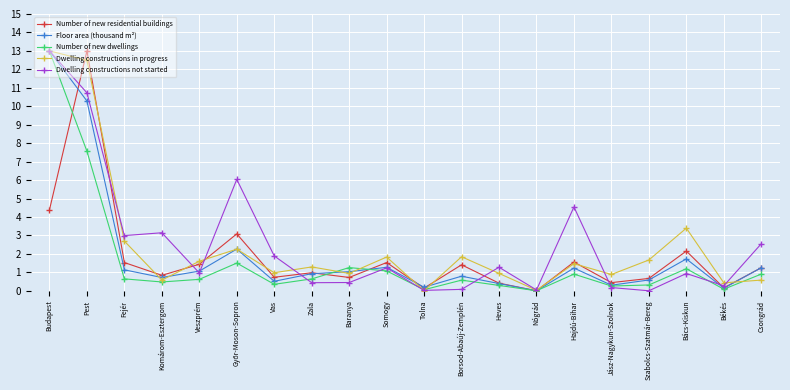

What is the average value of the Number of new dwellings series?

1.6